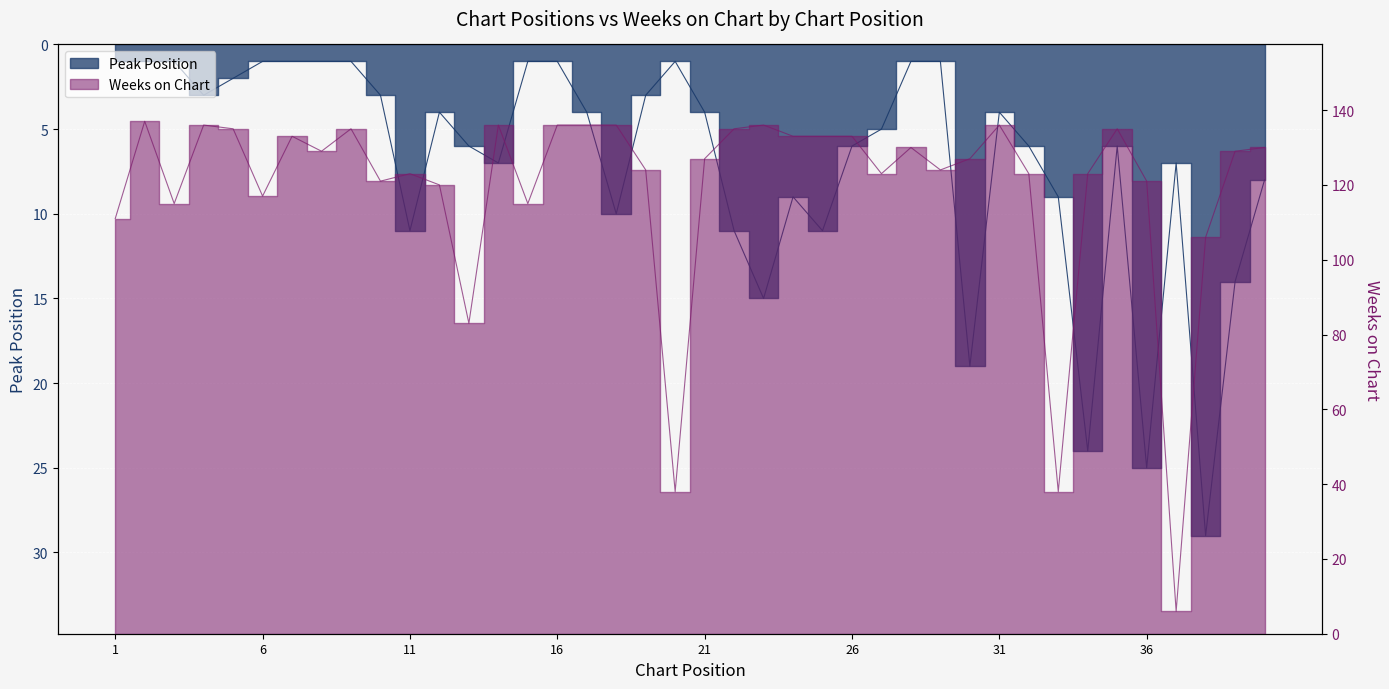

At which category is the sum across all series the highest?

23